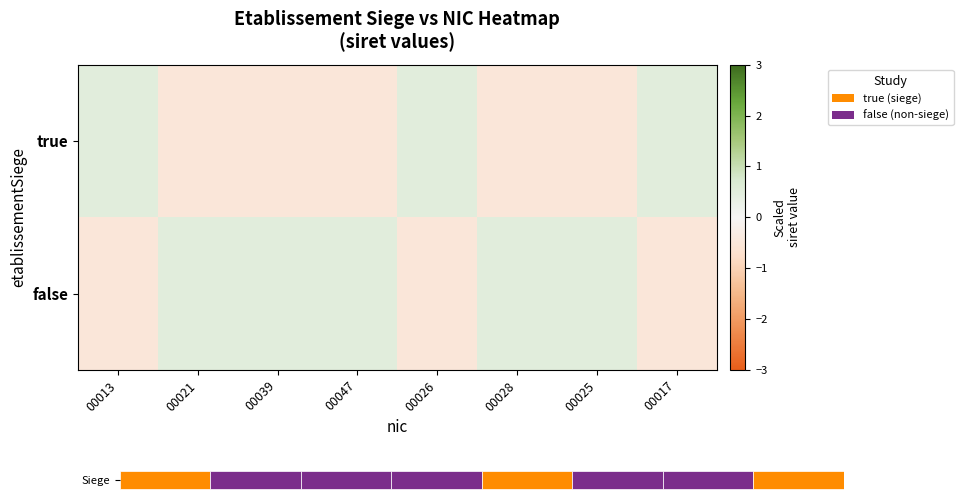

What is the minimum value for false?

-0.5